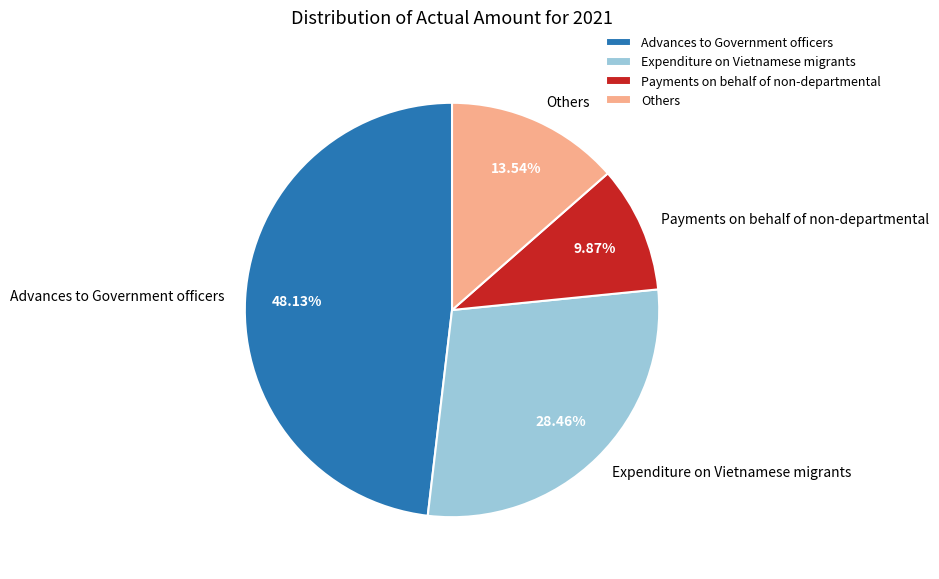

To the nearest percent, what is the average slice percentage?

25%